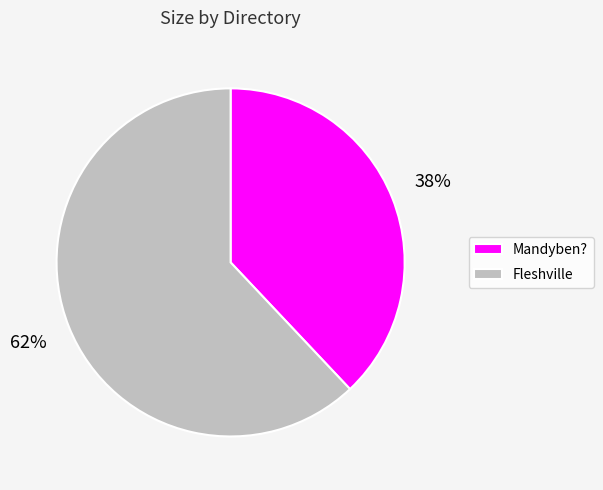

Does any single category account for the majority?

Yes